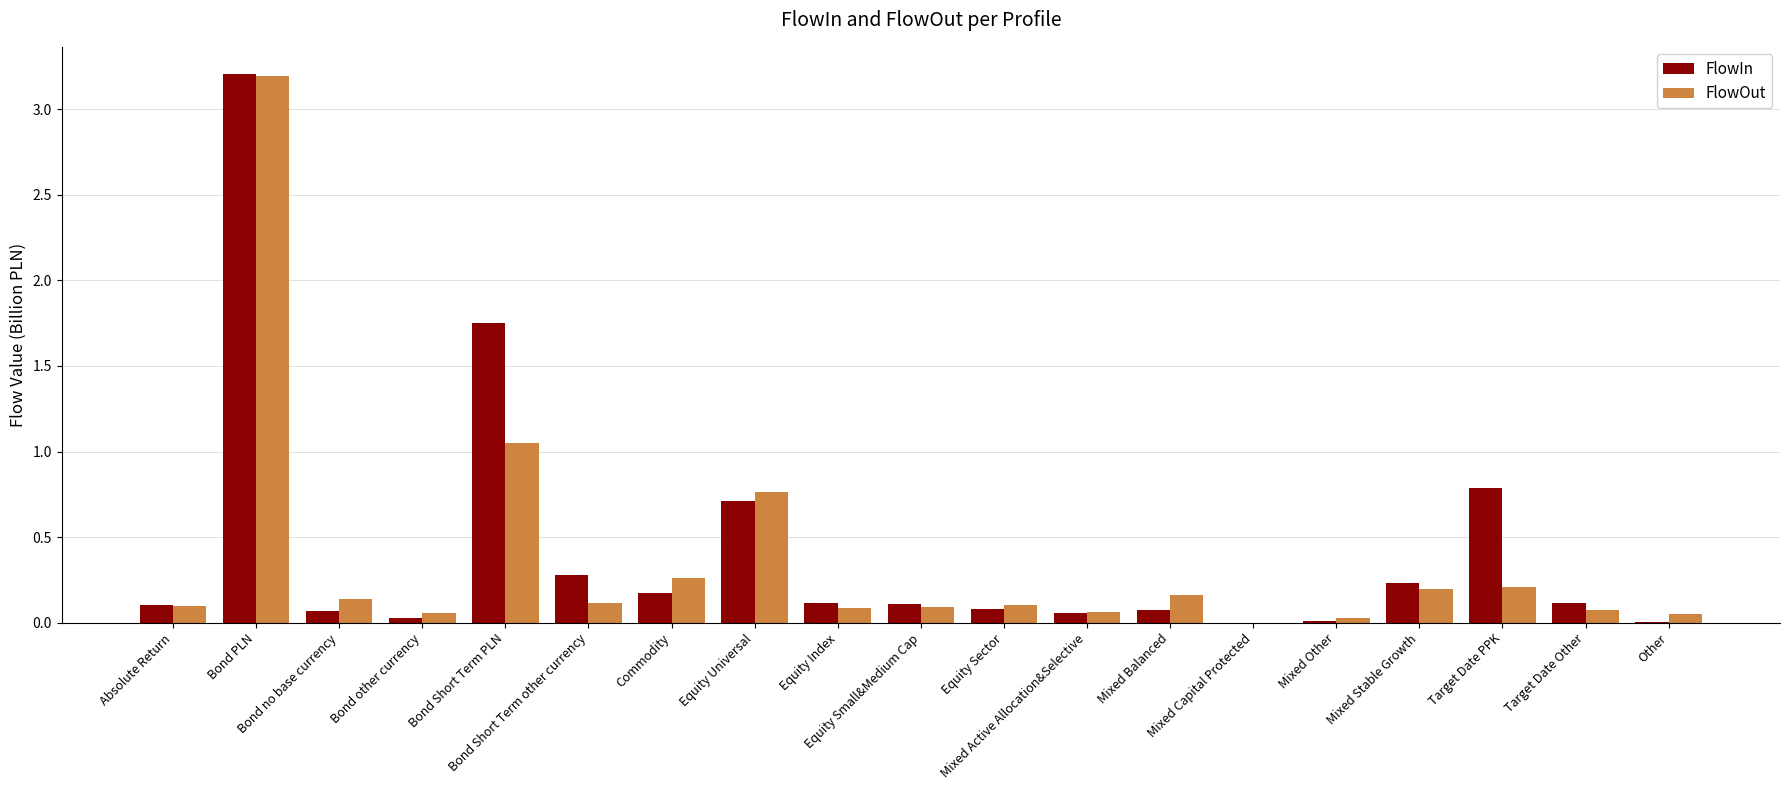

What is the sum of all FlowOut values?

6.7